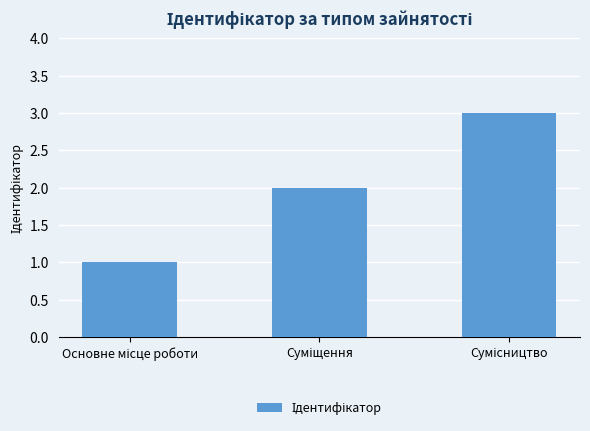

Count the number of categories in the chart.

3